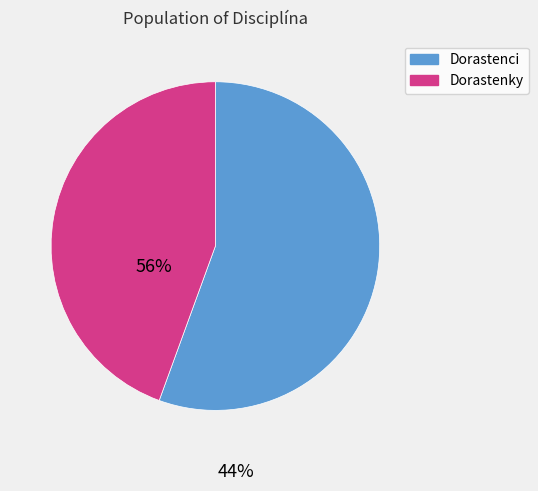

Does any single category account for the majority?

Yes